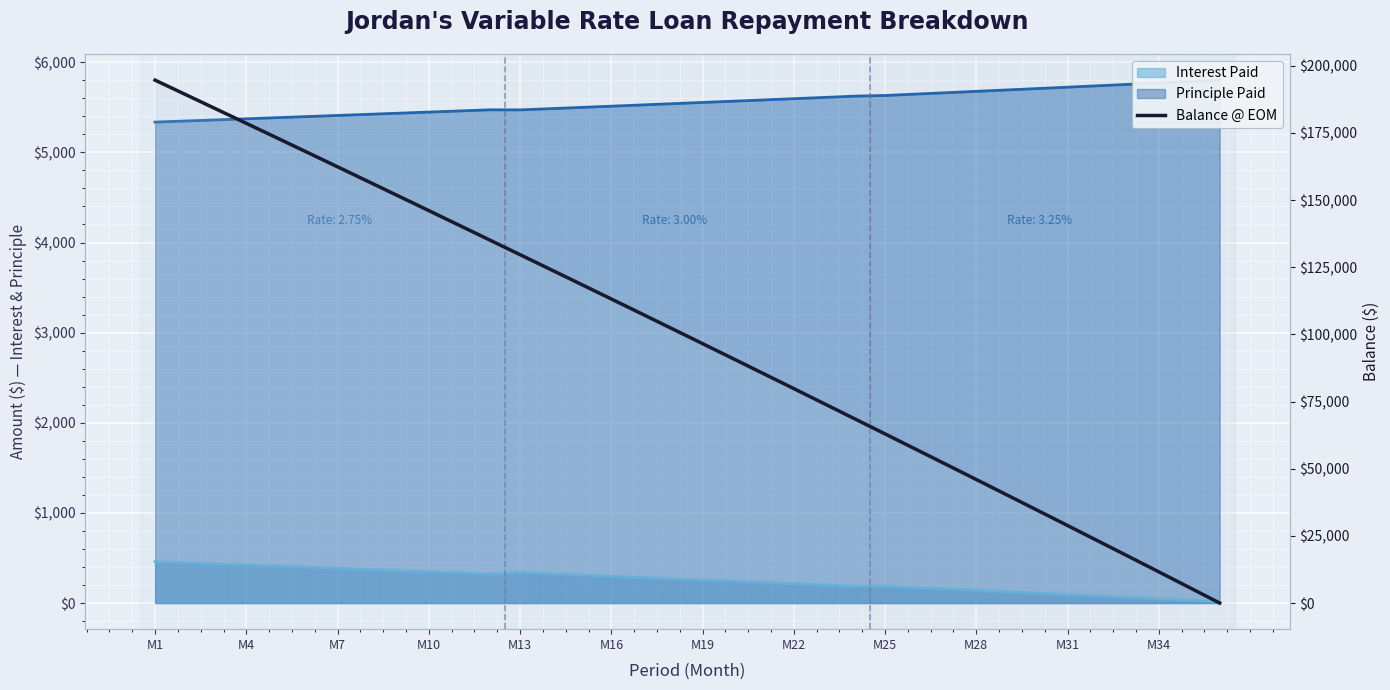

True or false: there are more than 2 points higher than both neighbors.

False